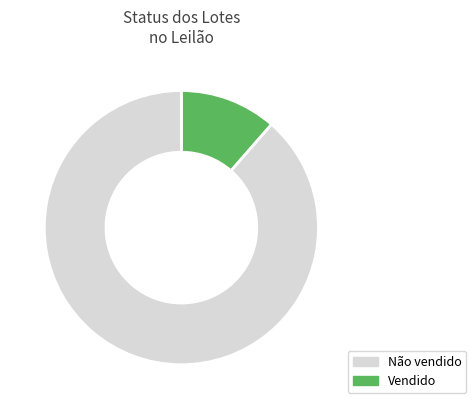

Is there any slice that represents more than half of the pie?

Yes